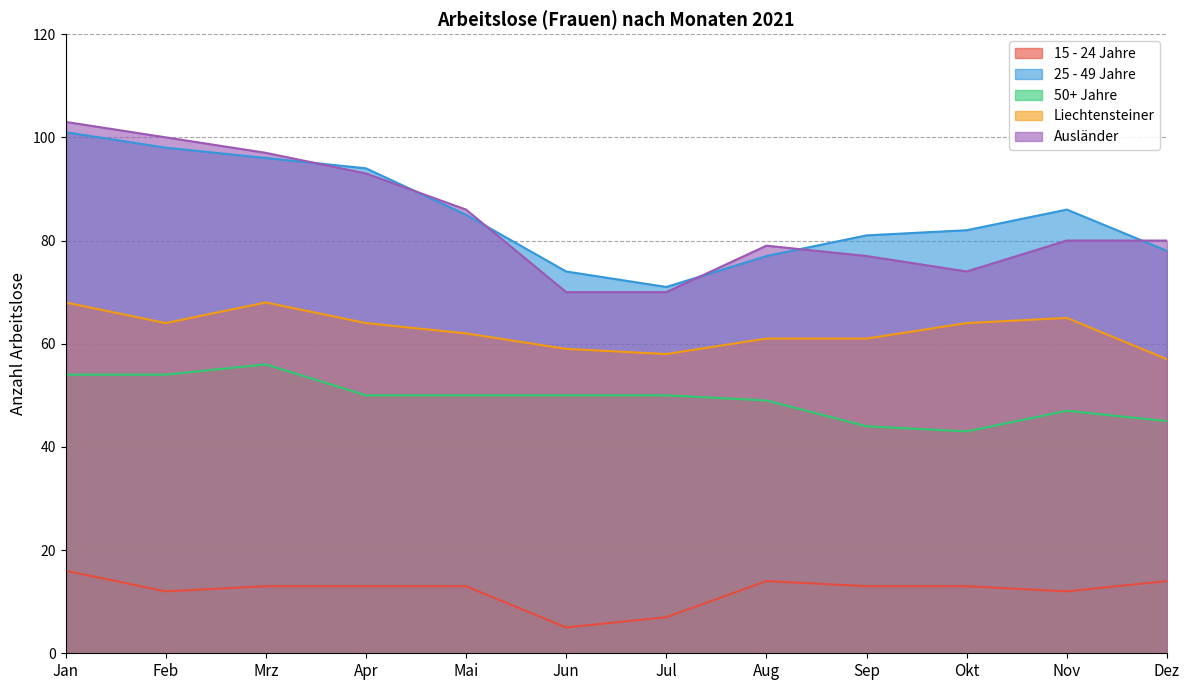

What is the label of the 12th point from the left?

Dez